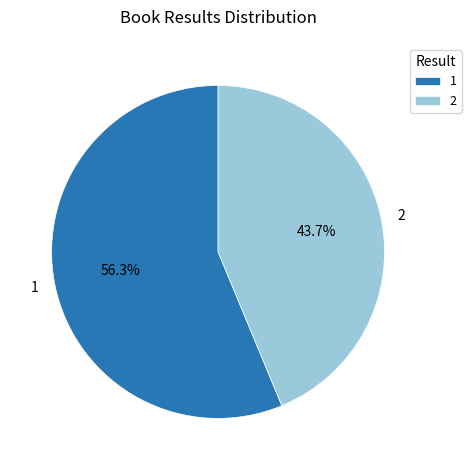

Which category has the smallest portion of the pie?

2